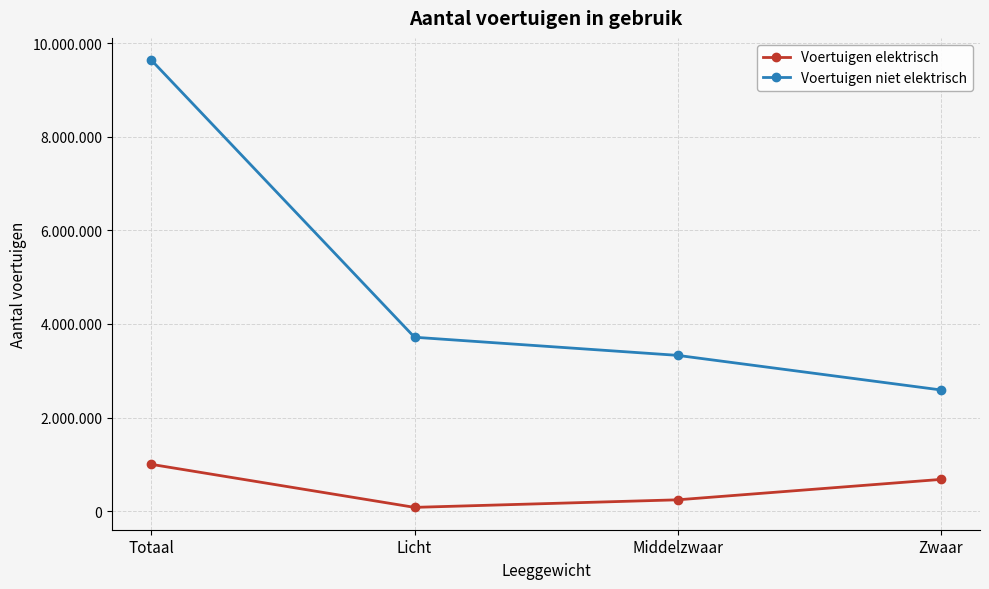

Reading left to right, what are all the values shown in this chart?

Voertuigen elektrisch: Totaal=999033	Licht=80339	Middelzwaar=241552	Zwaar=677142
Voertuigen niet elektrisch: Totaal=9633737	Licht=3715367	Middelzwaar=3328160	Zwaar=2590210